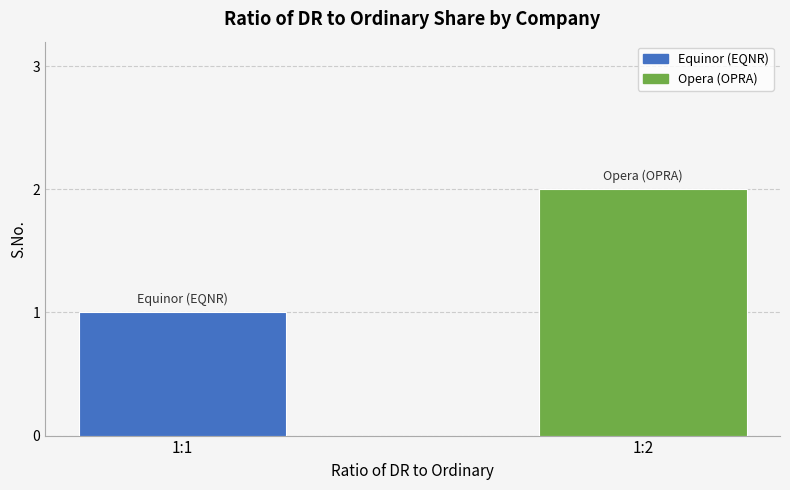

How many bars are there in total?

2